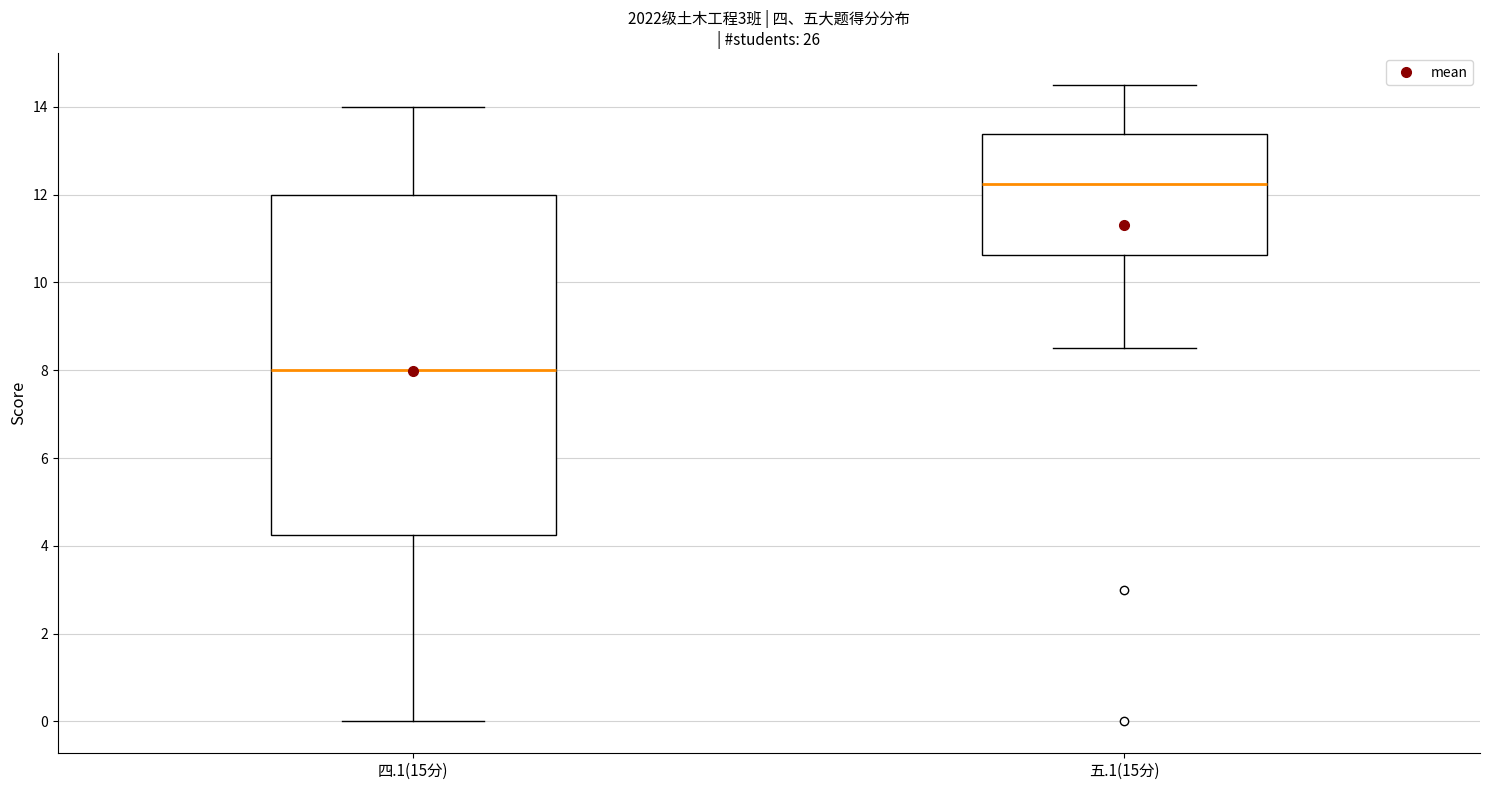

Which box is the tallest, from its lower edge to its upper edge?

四.1(15分)